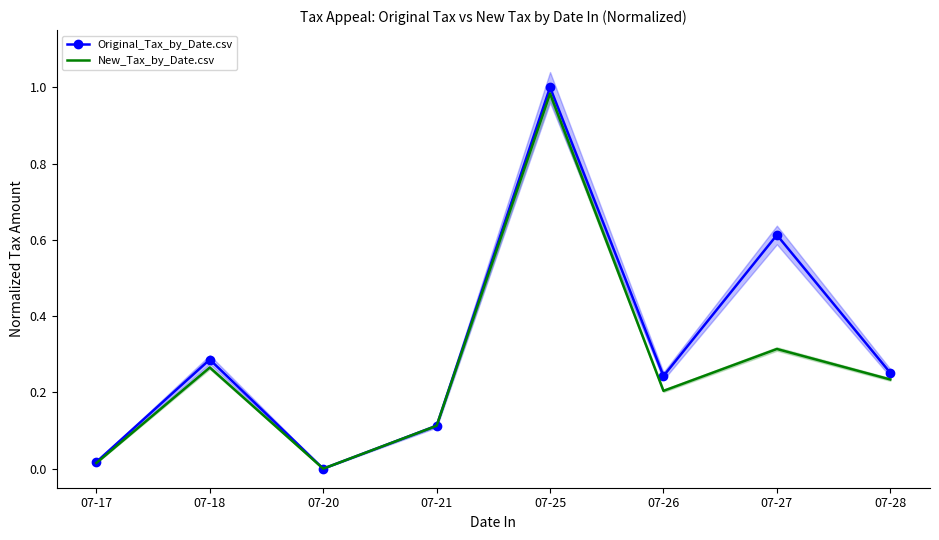

How many categories are shown in the chart?

8